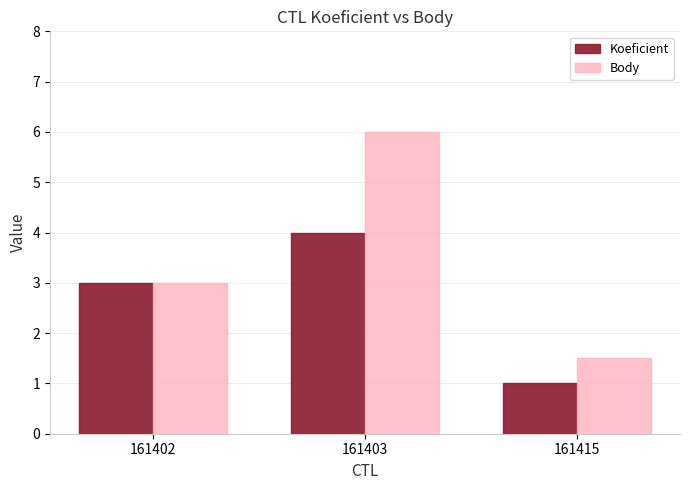

Reading left to right, transcribe all the data shown in this chart.

Koeficient: 161402=3.0	161403=4.0	161415=1.0
Body: 161402=3.0	161403=6.0	161415=1.5